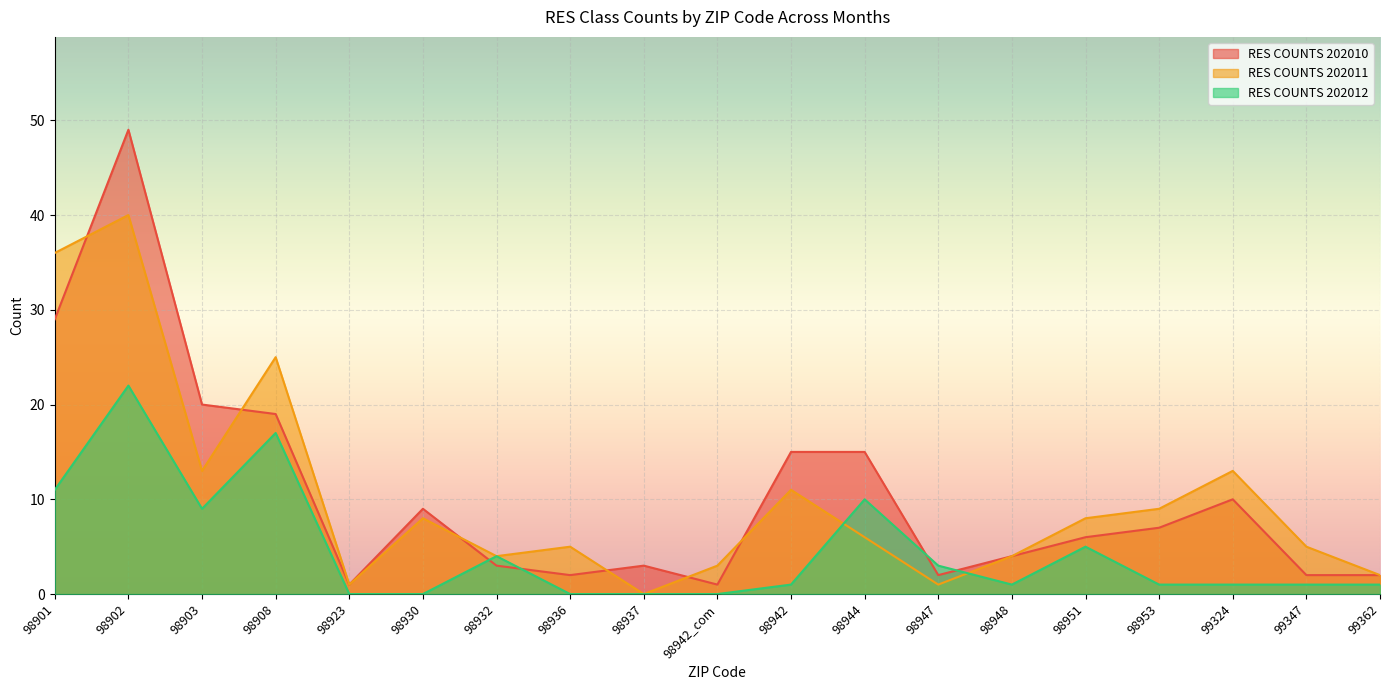

True or false: RES COUNTS 202010 has a value of 2 at 99324.

False